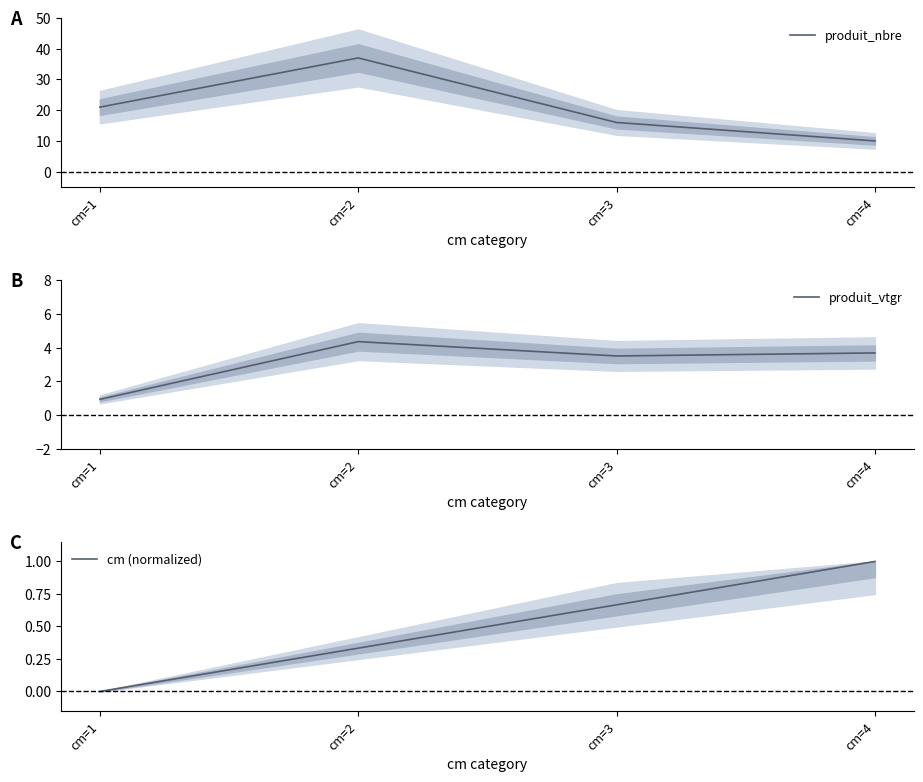

Rank the series at cm=1 from highest to lowest value.

produit_nbre, produit_vtgr, cm (normalized)